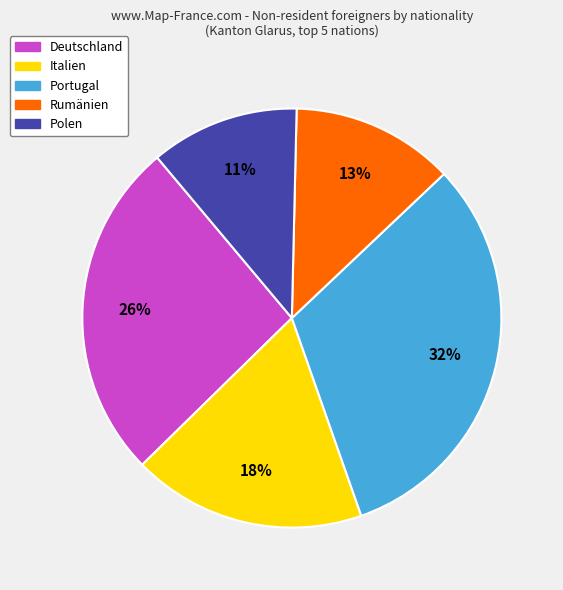

To the nearest percent, what is the average slice percentage?

20%